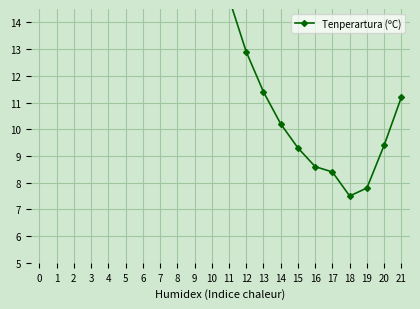

List the labels in order of value, largest first.

6, 5, 7, 4, 8, 3, 9, 2, 1, 10, 0, 11, 12, 13, 21, 14, 20, 15, 16, 17, 19, 18